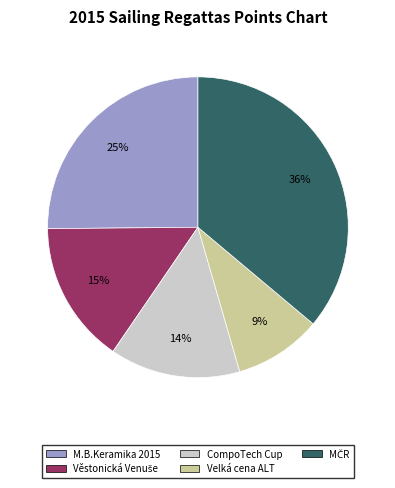

What is the smallest slice in the pie chart?

Velká cena ALT